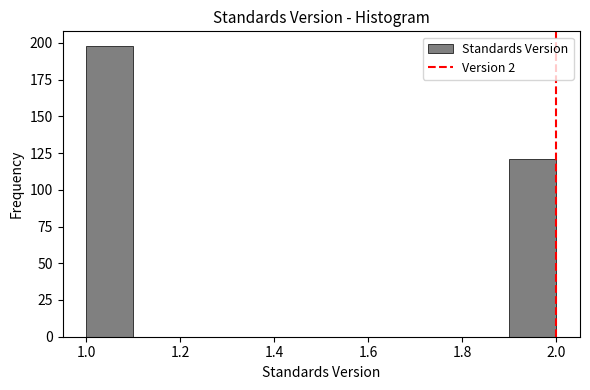

Reading left to right, list every bar in this chart as the range it spans on the x-axis followed by its height. The values are not printed on the chart, so give them approximately, as read against the axis.

1.0 to 1.1: 200
1.1 to 1.2: 0
1.2 to 1.3: 0
1.3 to 1.4: 0
1.4 to 1.5: 0
1.5 to 1.6: 0
1.6 to 1.7: 0
1.7 to 1.8: 0
1.8 to 1.9: 0
1.9 to 2.0: 120